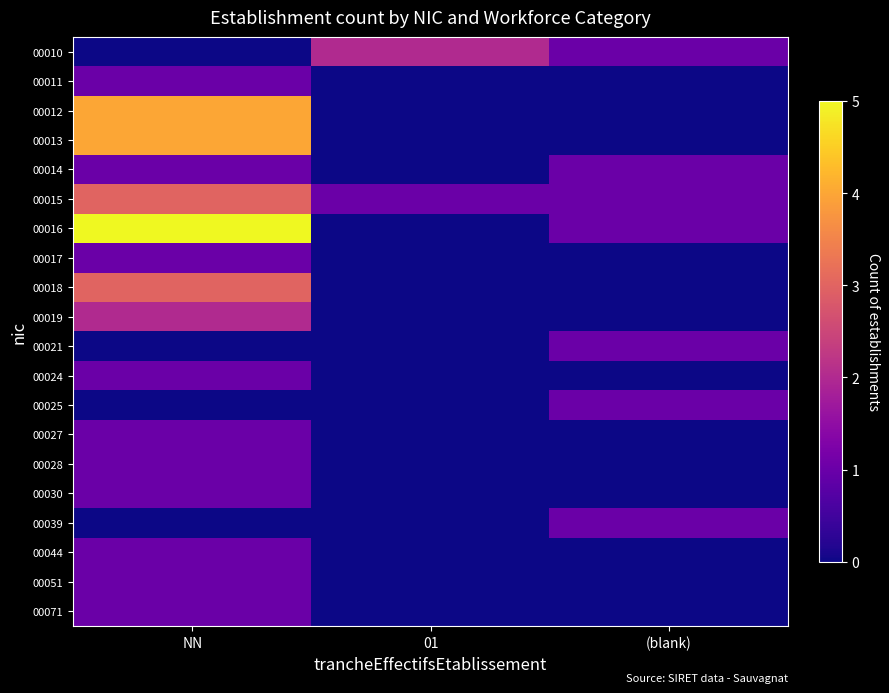

Which series has the widest spread of values?

00016